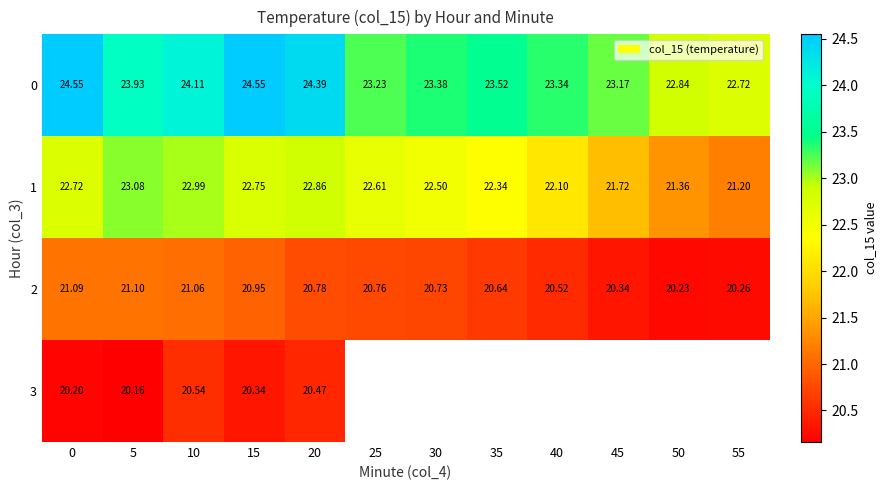

How many values in the 1 series exceed 22?

9